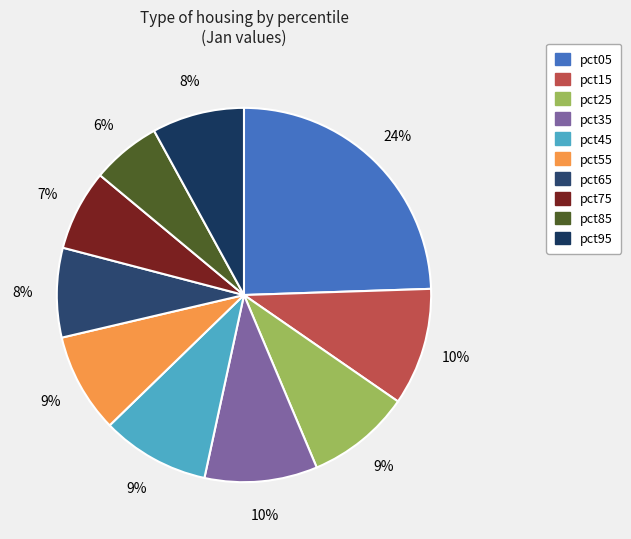

How many segments does this pie chart have?

10